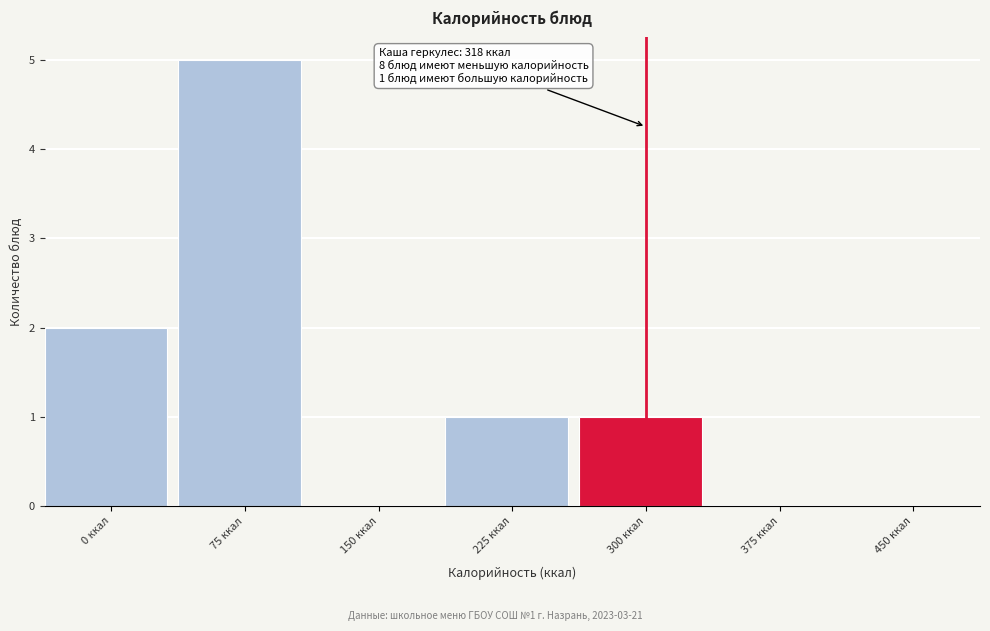

Reading left to right, what are all the values shown in this chart?

0 ккал=2	75 ккал=5	150 ккал=0	225 ккал=1	300 ккал=1	375 ккал=0	450 ккал=0